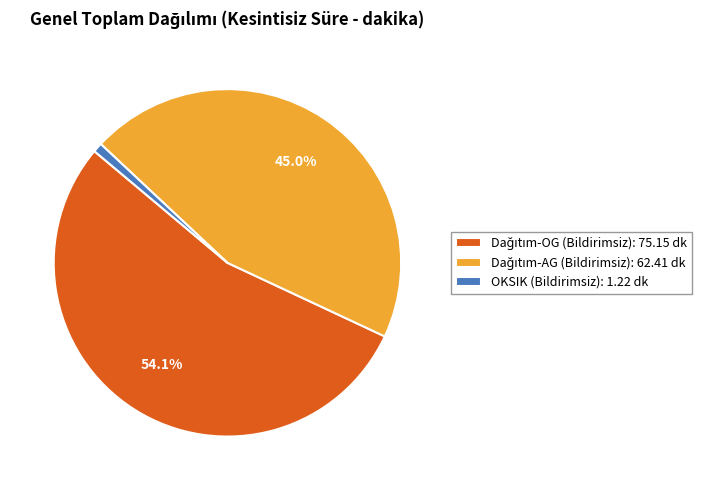

Is there a majority slice in this chart?

Yes